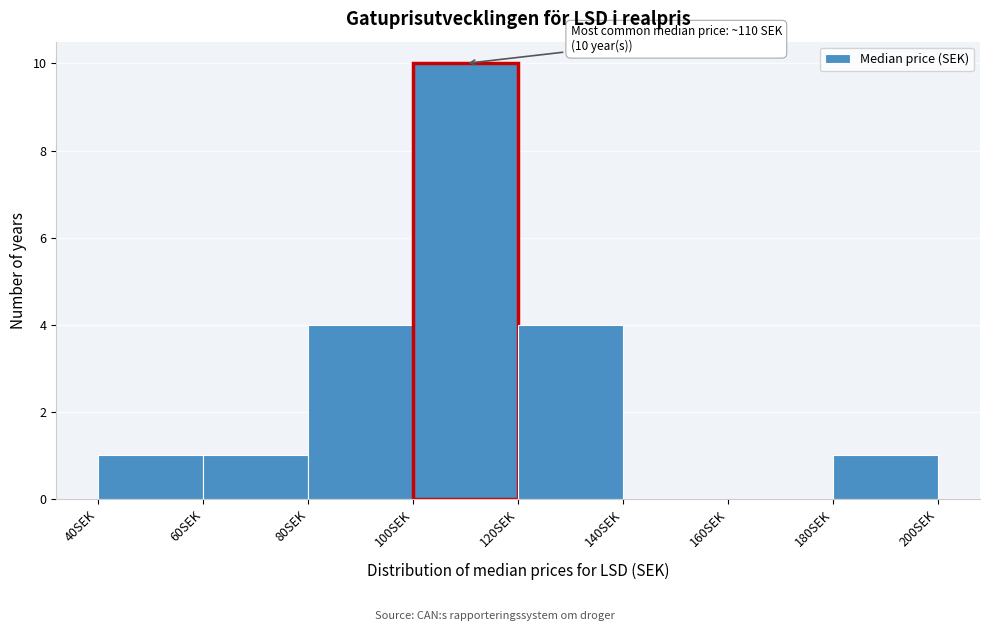

Over which range of the x-axis is the bar tallest?

100 to 120